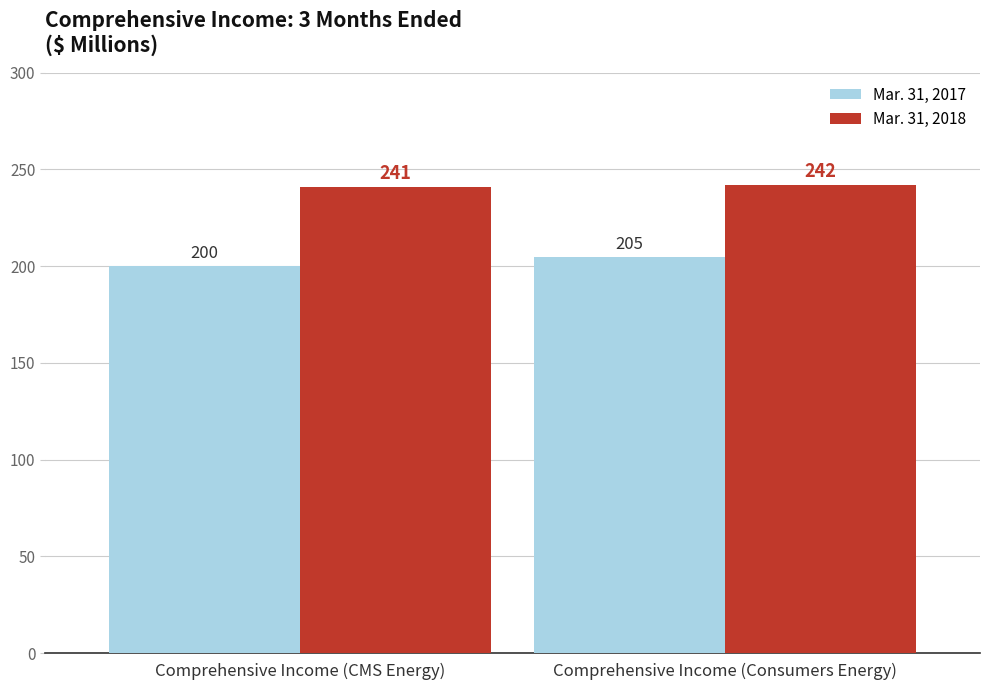

Is the value of Mar. 31, 2018 at Comprehensive Income (Consumers Energy) greater than the value of Mar. 31, 2017 at Comprehensive Income (CMS Energy)?

Yes